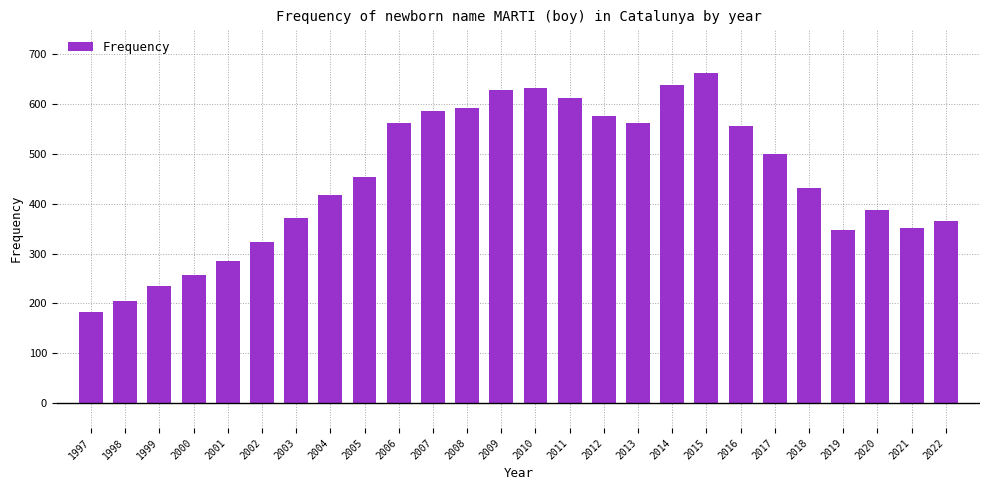

True or false: the data shows 387 at 2020.

True